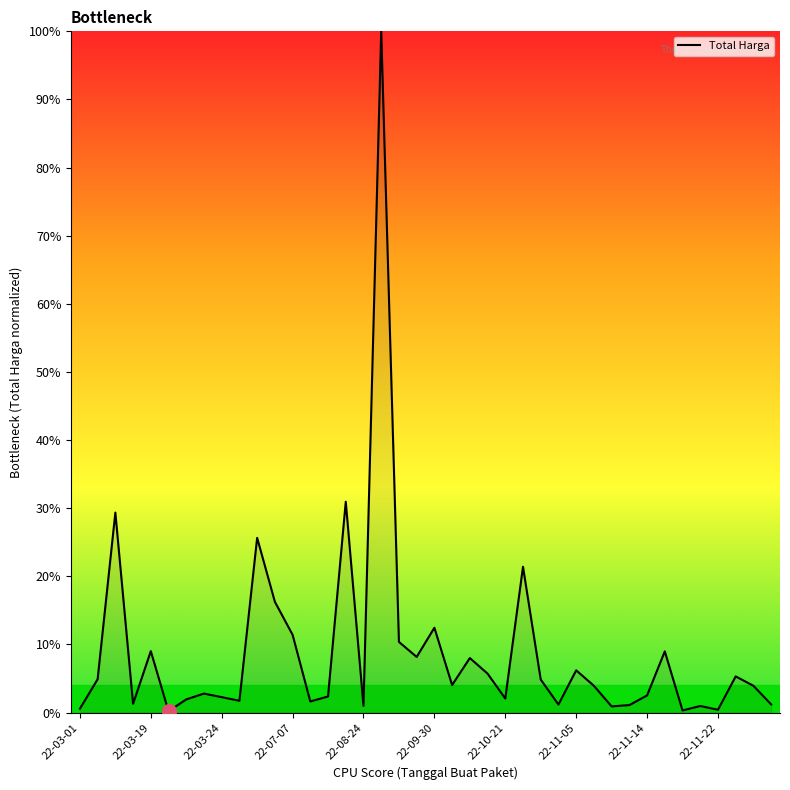

What is the difference between the maximum and minimum values?

99.8